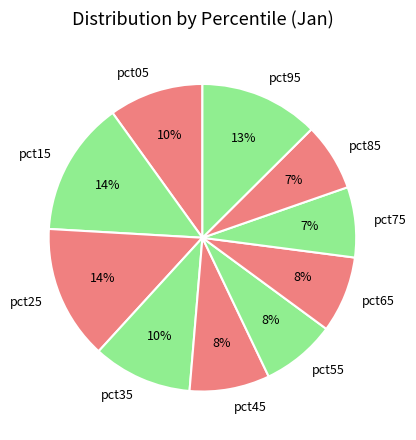

What percentage is the pct15 slice, to the nearest percent?

14%